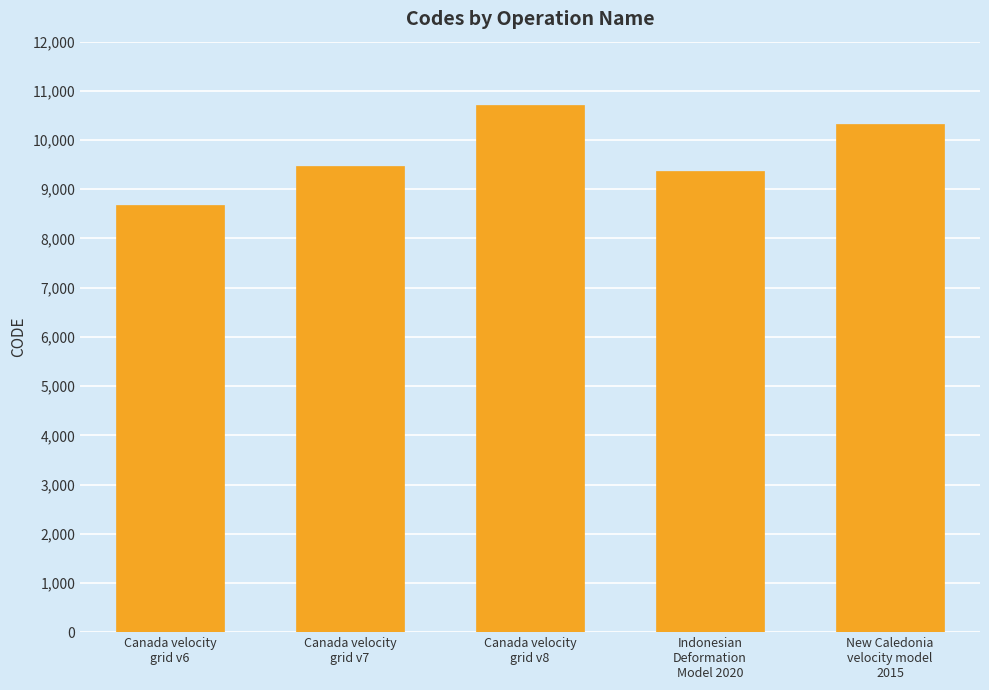

What is the difference between the maximum and minimum values?

2031